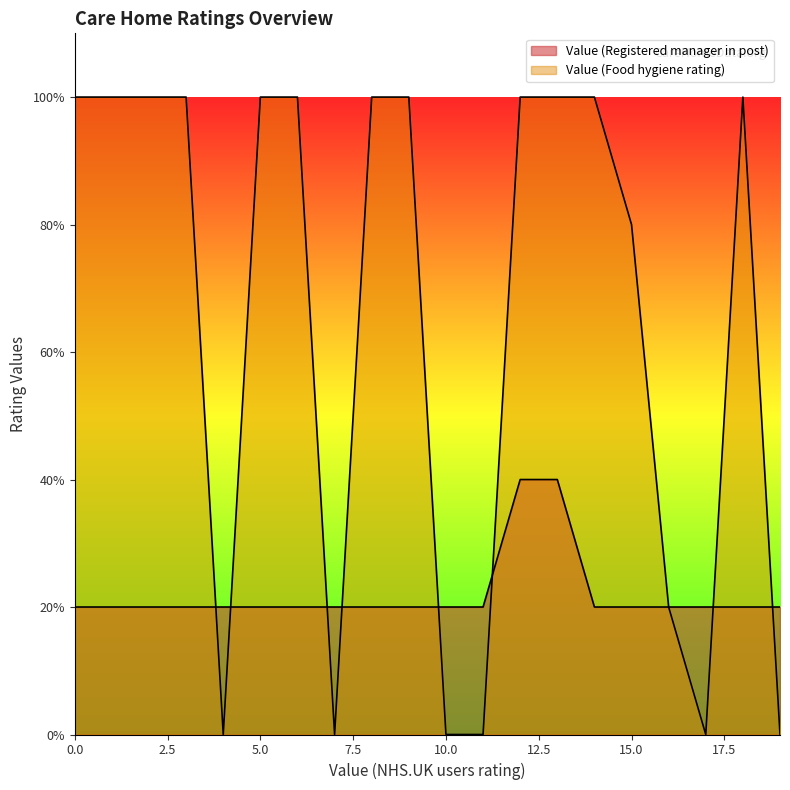

Rank the series by their maximum value, from lowest to highest.

Value (Registered manager in post), Value (Food hygiene rating)